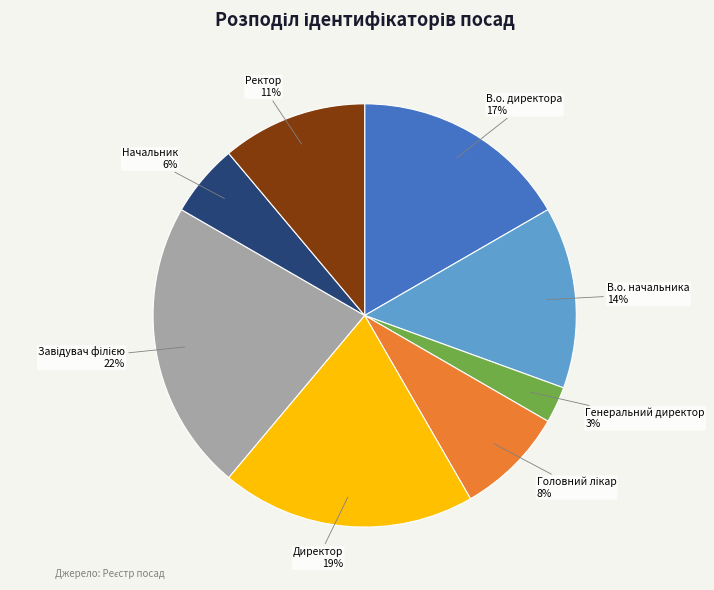

Is there a majority slice in this chart?

No